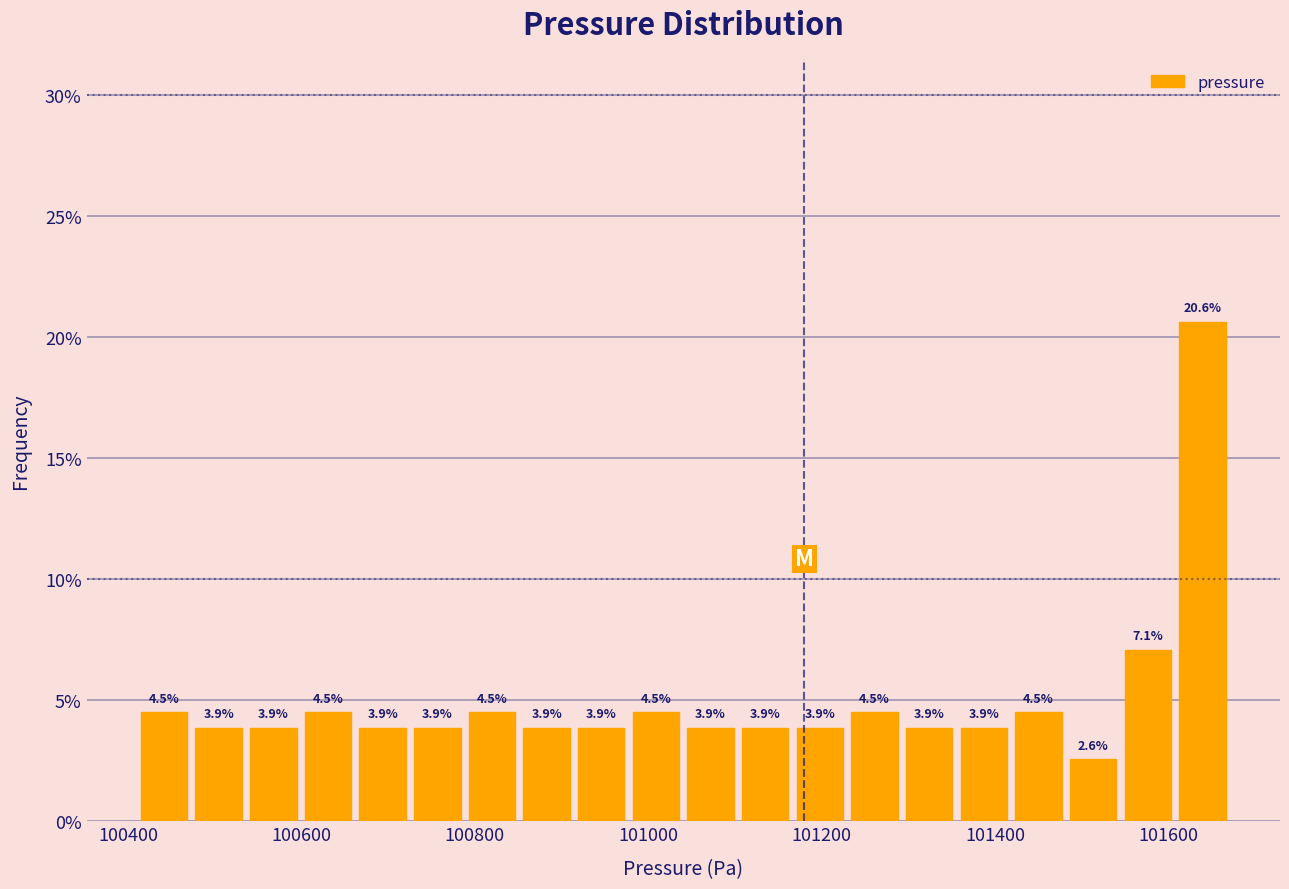

Around what value on the x-axis is the tallest bar? Give the approximate position of its centre, as read against the axis.

101640